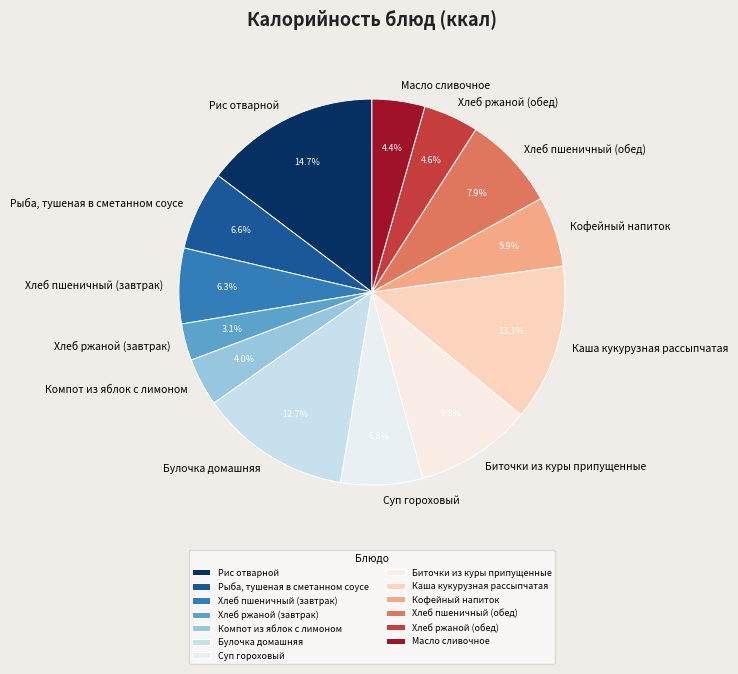

How many segments does this pie chart have?

13